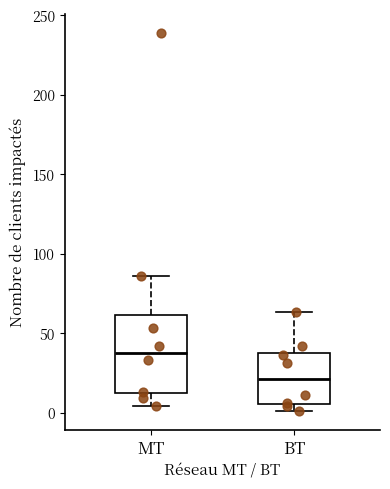

Where does the median line of the box for MT sit on the y-axis? The values are not printed on the chart, so give them approximately, as read against the axis.

40